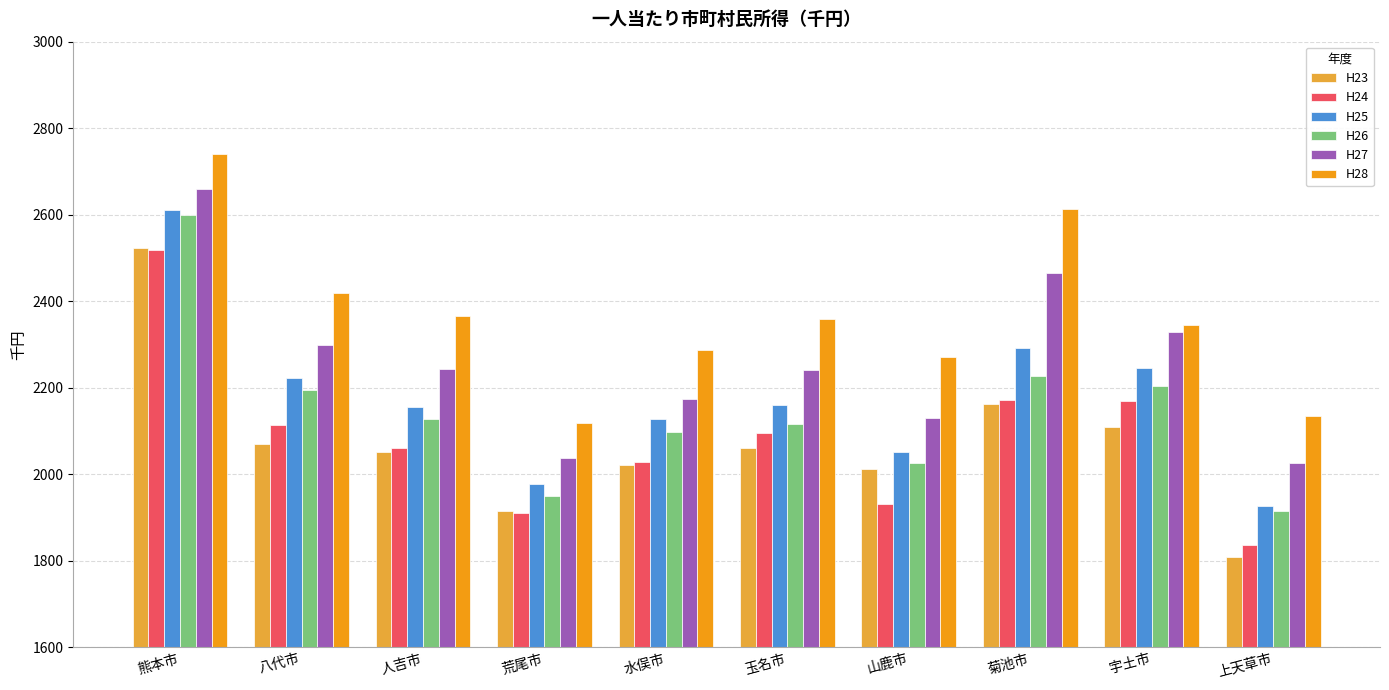

What is the difference between the maximum and minimum values in the H26 series?

684.1